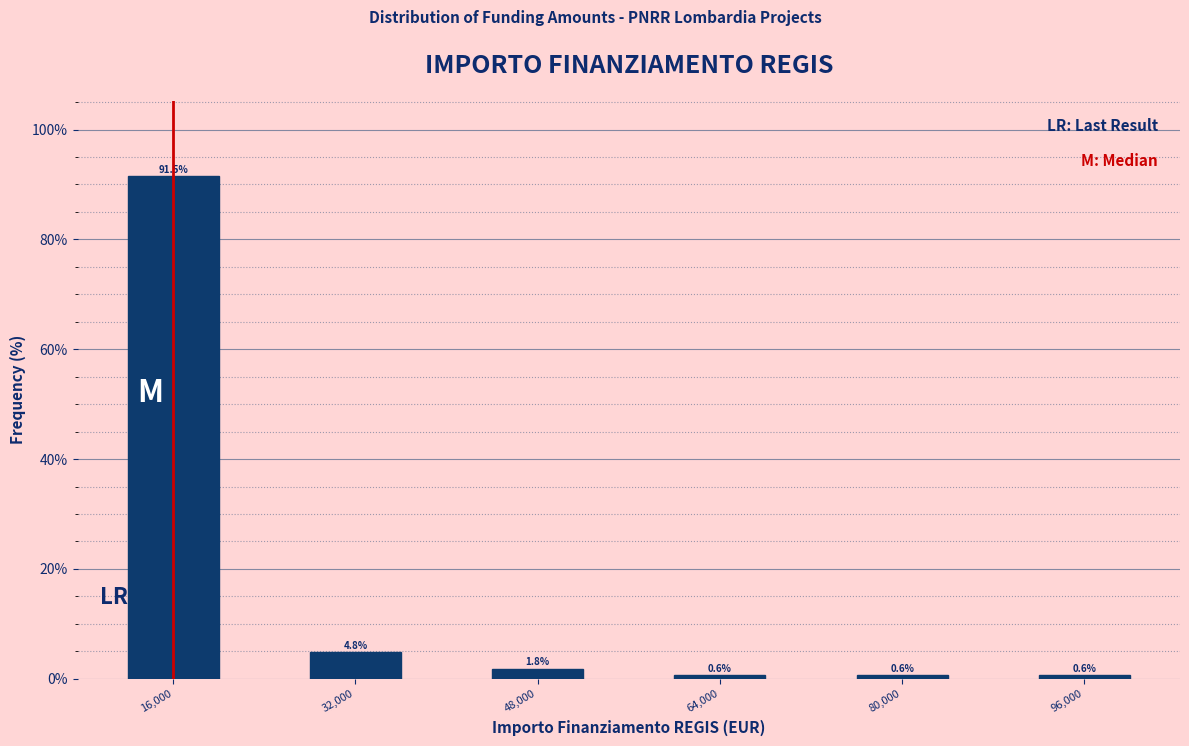

Reading right to left, list all the values displayed in this chart.

96,000=0.6	80,000=0.6	64,000=0.6	48,000=1.8	32,000=4.8	16,000=91.5